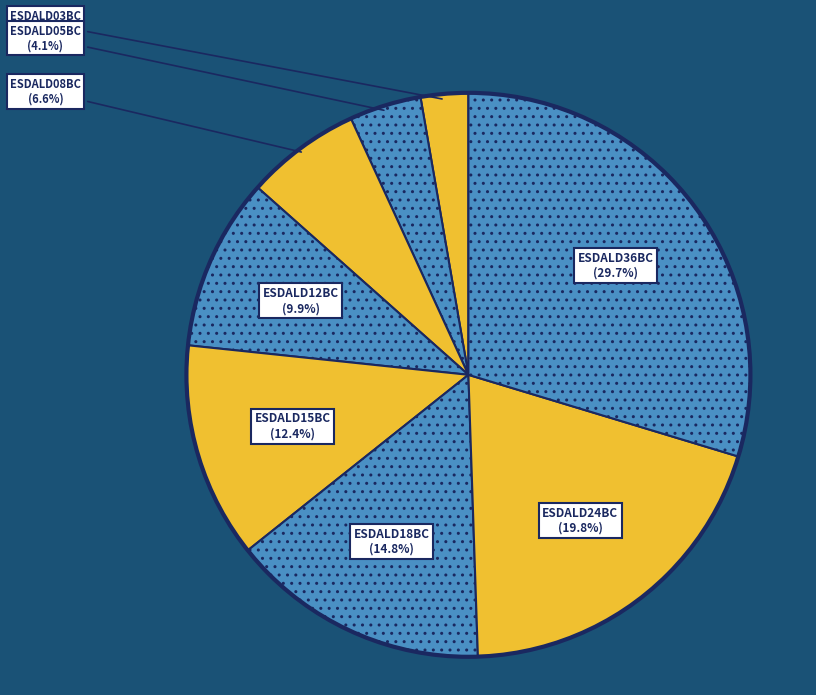

How many slices are in this pie chart?

8